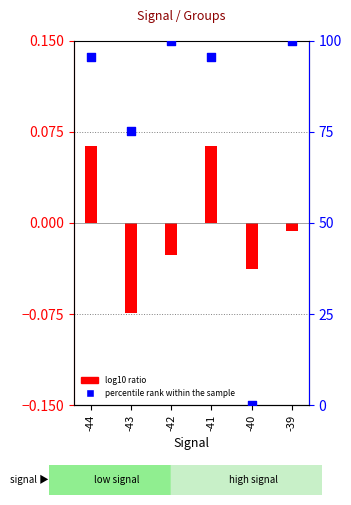

Approximately how many times larger is the value at -41 compared to -39?

1.0